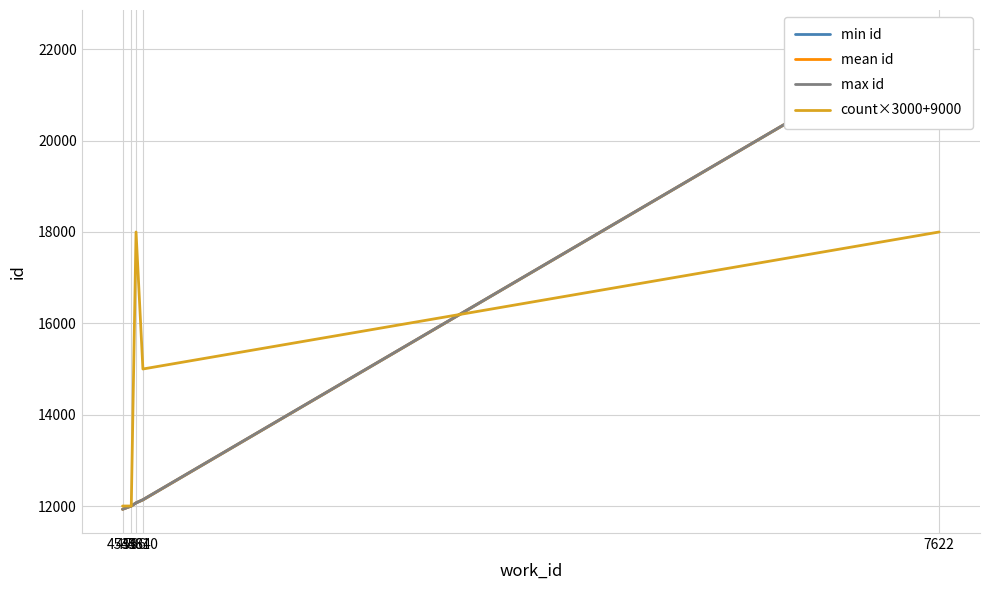

True or false: mean id and max id intersect in this chart.

False